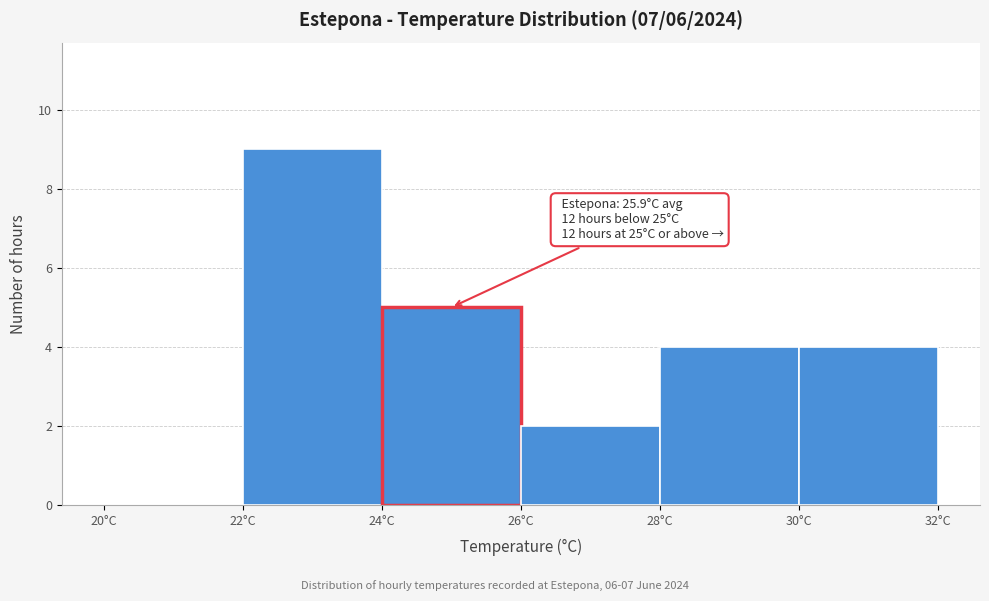

Which range on the x-axis has the tallest bar?

22 to 24